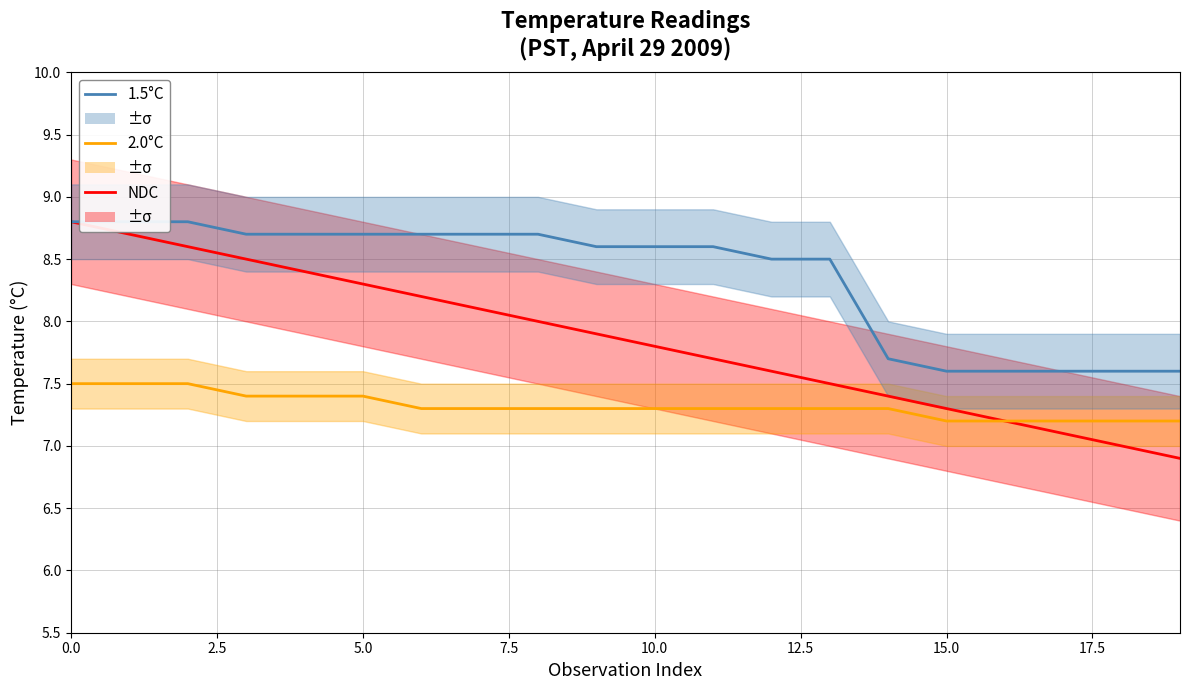

What is the label of the 5th point from the right?

15